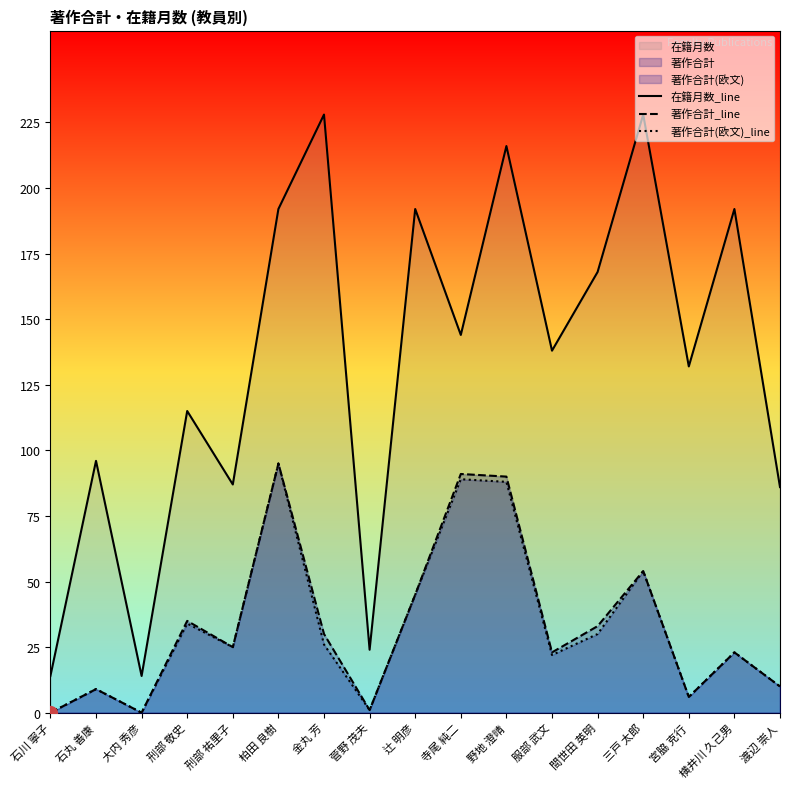

Between 刑部 祐里子 and 石丸 善康, which is larger?

石丸 善康